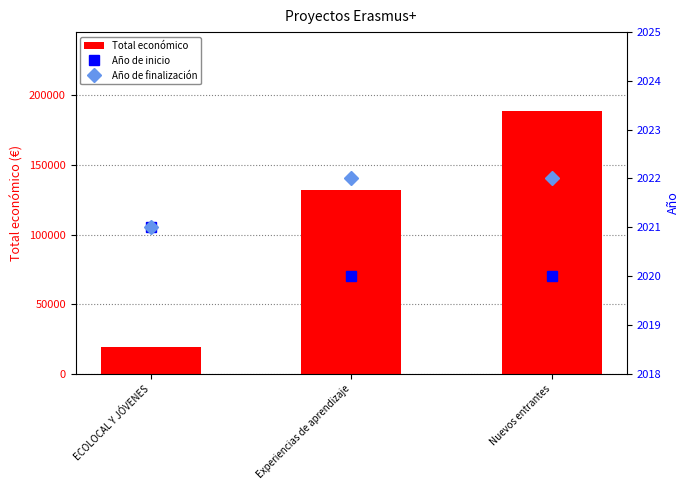

Which category has the lowest value across all series?

Experiencias de aprendizaje